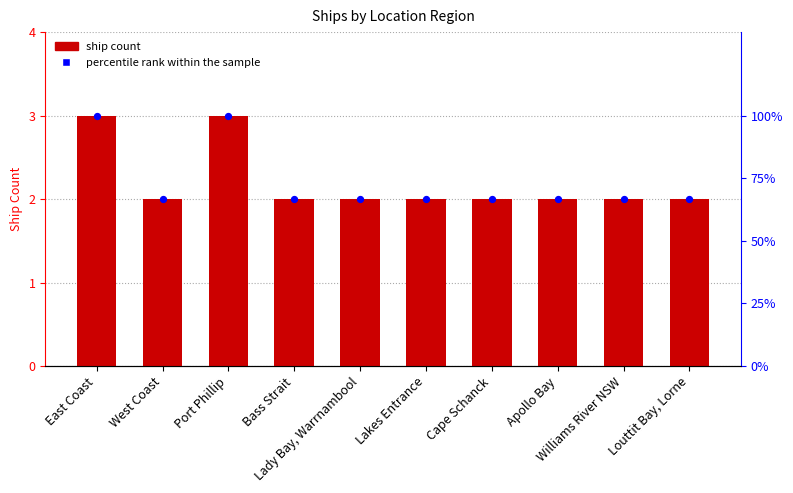

What is the total value across all series at Apollo Bay?

4